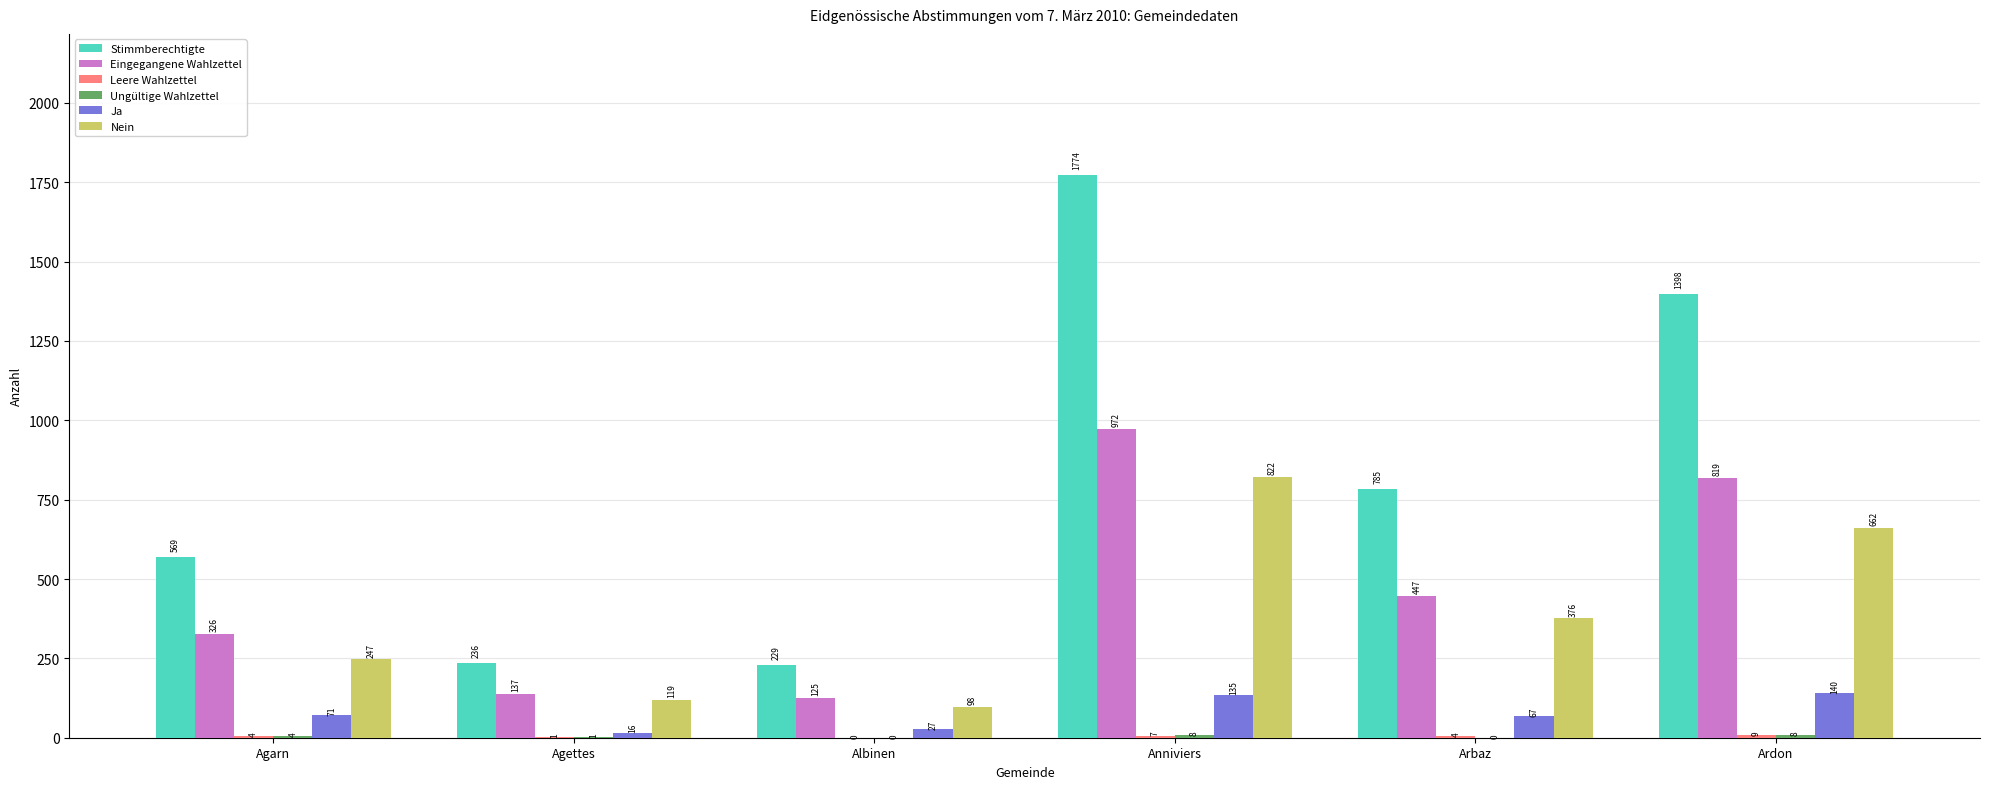

What is the approximate value of Stimmberechtigte at Agettes, to the nearest 100?

200